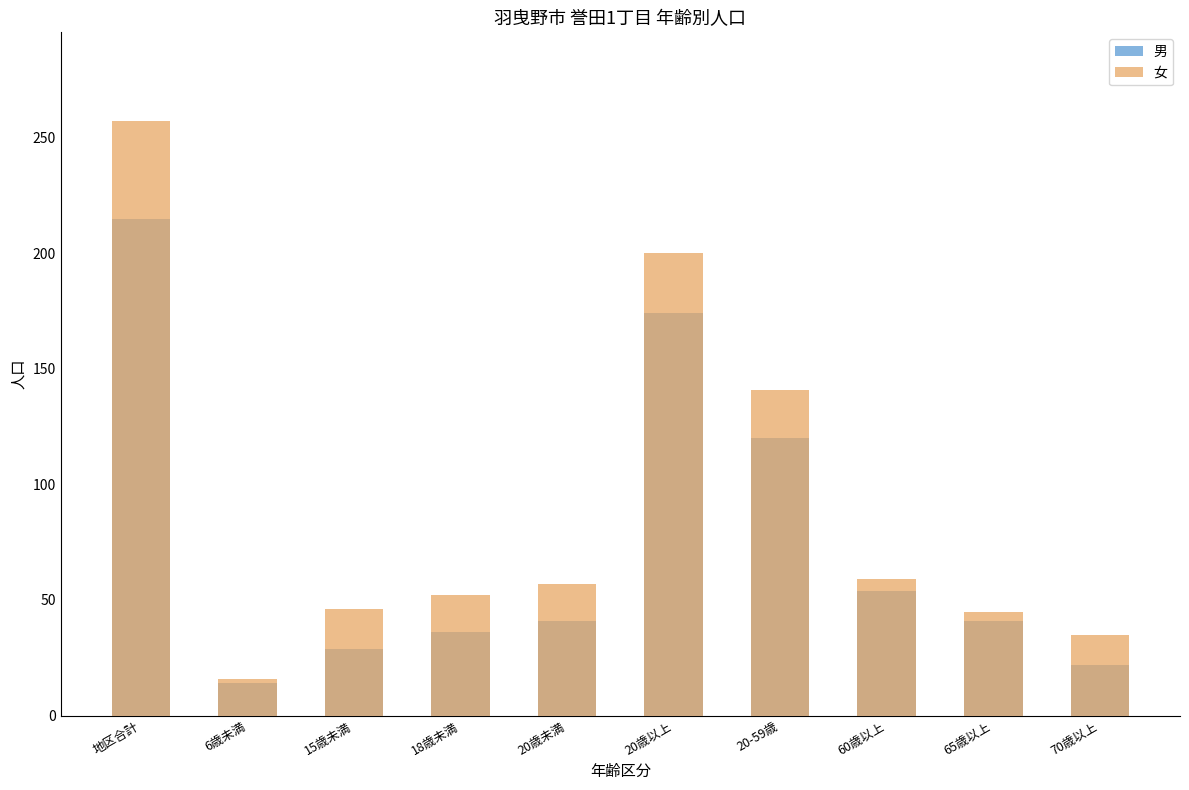

Reading left to right, list all the values displayed in this chart.

男: 215	14	29	36	41	174	120	54	41	22
女: 257	16	46	52	57	200	141	59	45	35